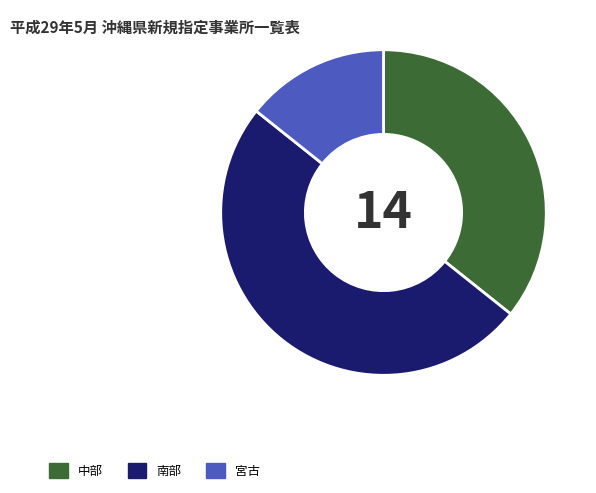

The 宮古 slice represents 27% of the pie. True or false?

False